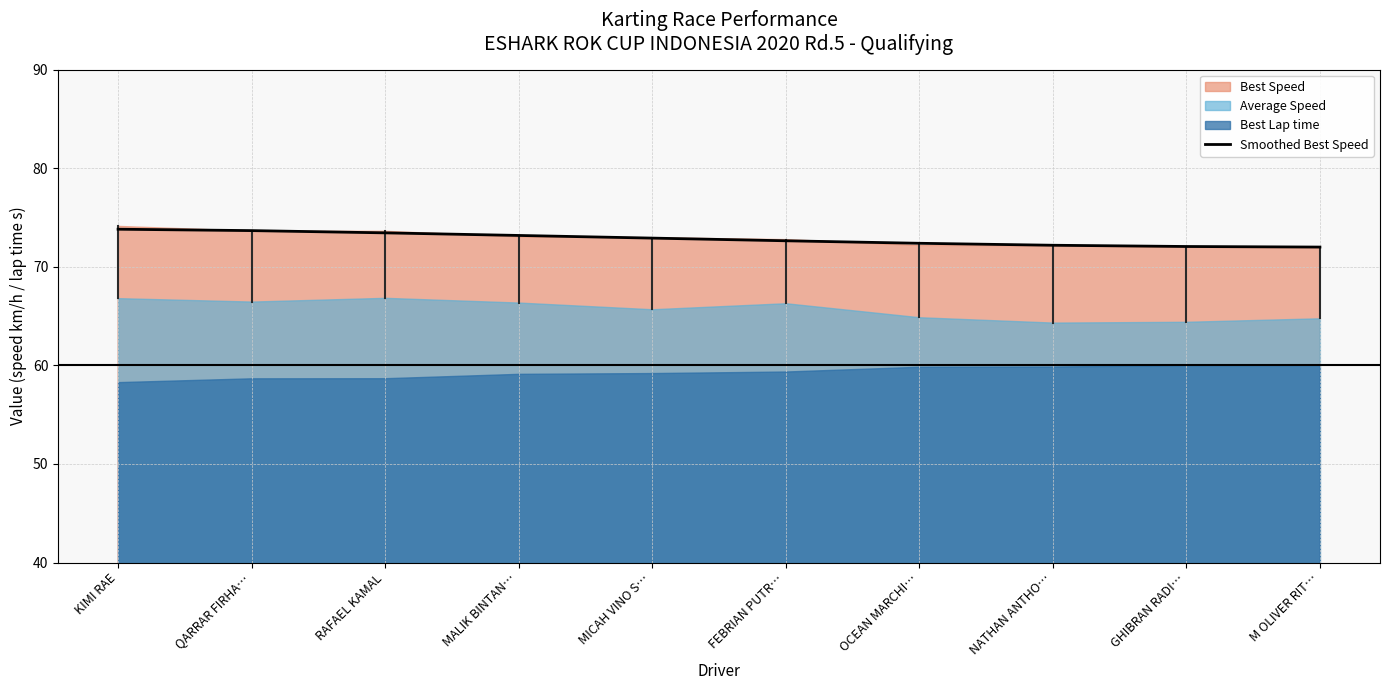

Reading left to right, extract all data points from this chart.

KIMI RAE=73.8	QARRAR FIRHA…=73.7	RAFAEL KAMAL=73.4	MALIK BINTAN…=73.2	MICAH VINO S…=72.9	FEBRIAN PUTR…=72.6	OCEAN MARCHI…=72.4	NATHAN ANTHO…=72.2	GHIBRAN RADI…=72.1	M OLIVER RIT…=72.0